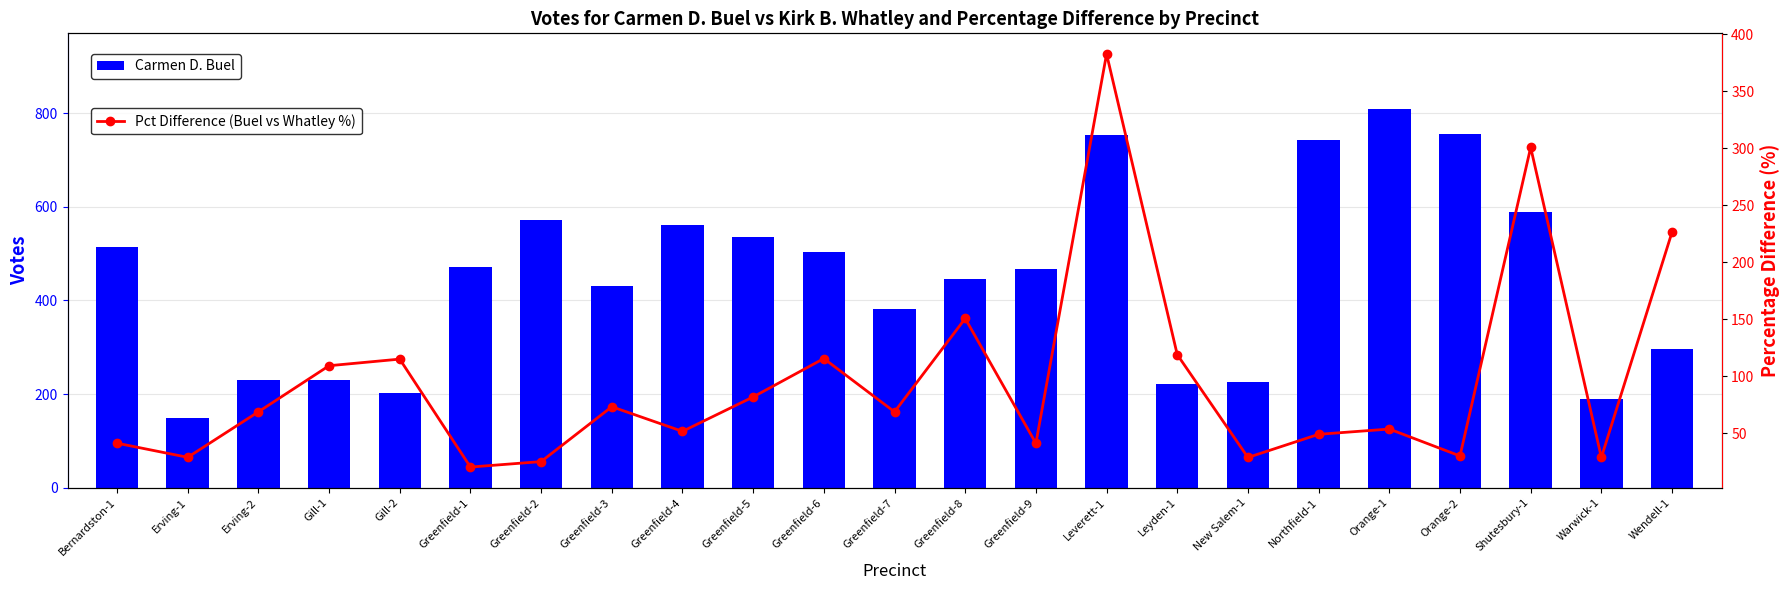

The Pct Difference (Buel vs Whatley %) series shows 36.1 at Erving-2. True or false?

False